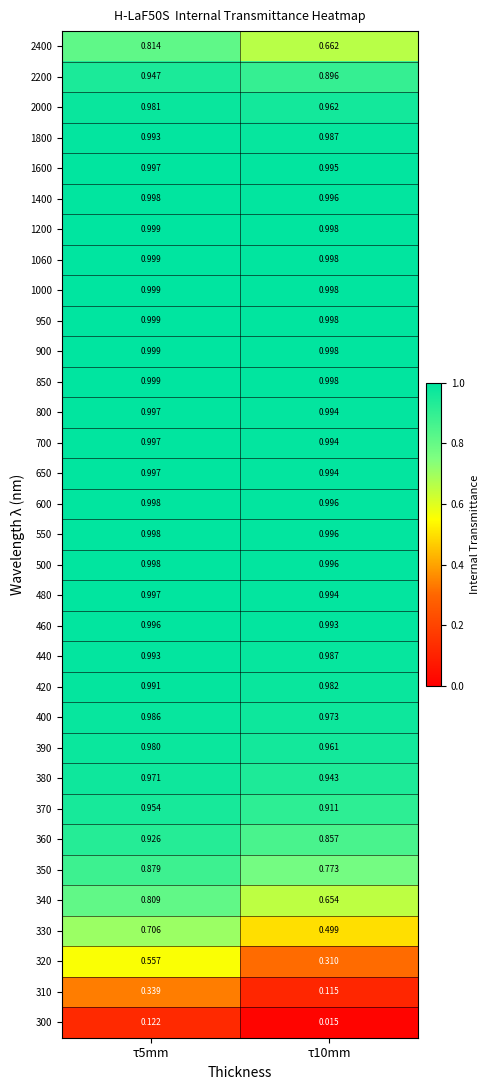

Is the value of 320 at τ5mm greater than the value of 420 at τ5mm?

No